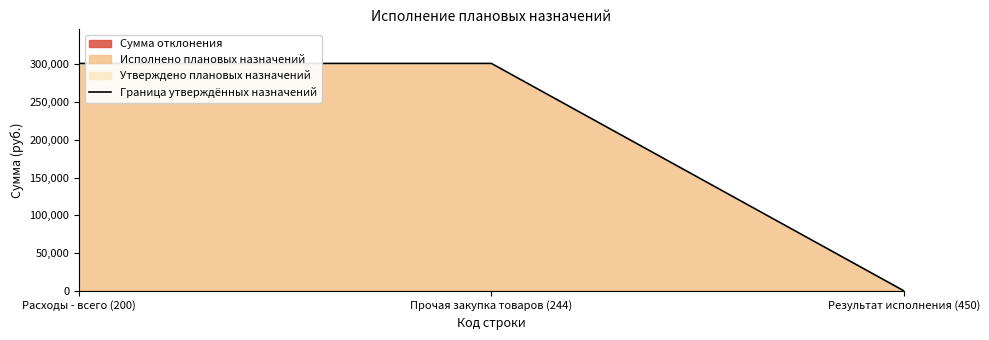

True or false: the data shows 301240 at Прочая закупка товаров (244).

True